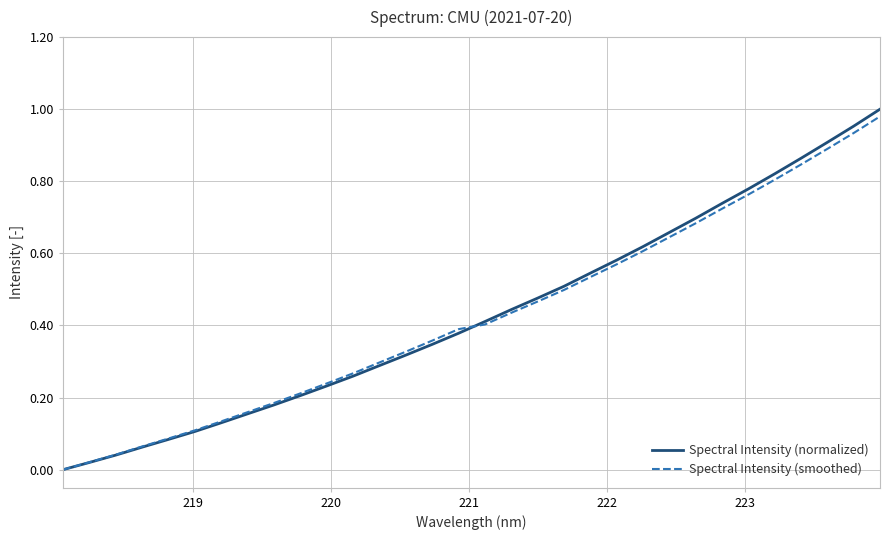

Which series has the largest range (max minus min)?

Spectral Intensity (normalized)